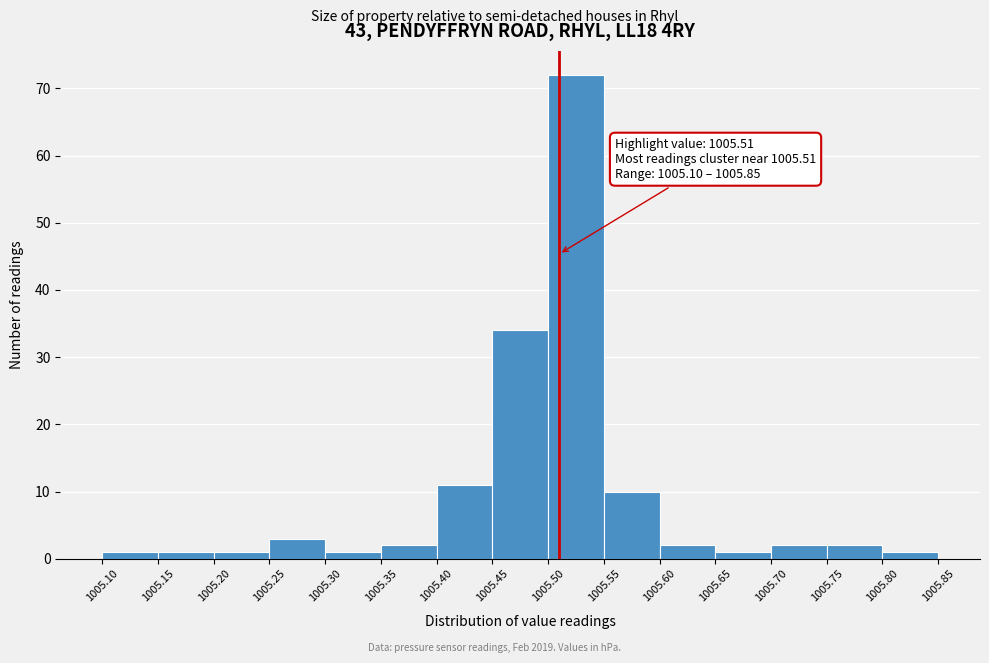

Which range on the x-axis has the tallest bar?

1005.50 to 1005.55